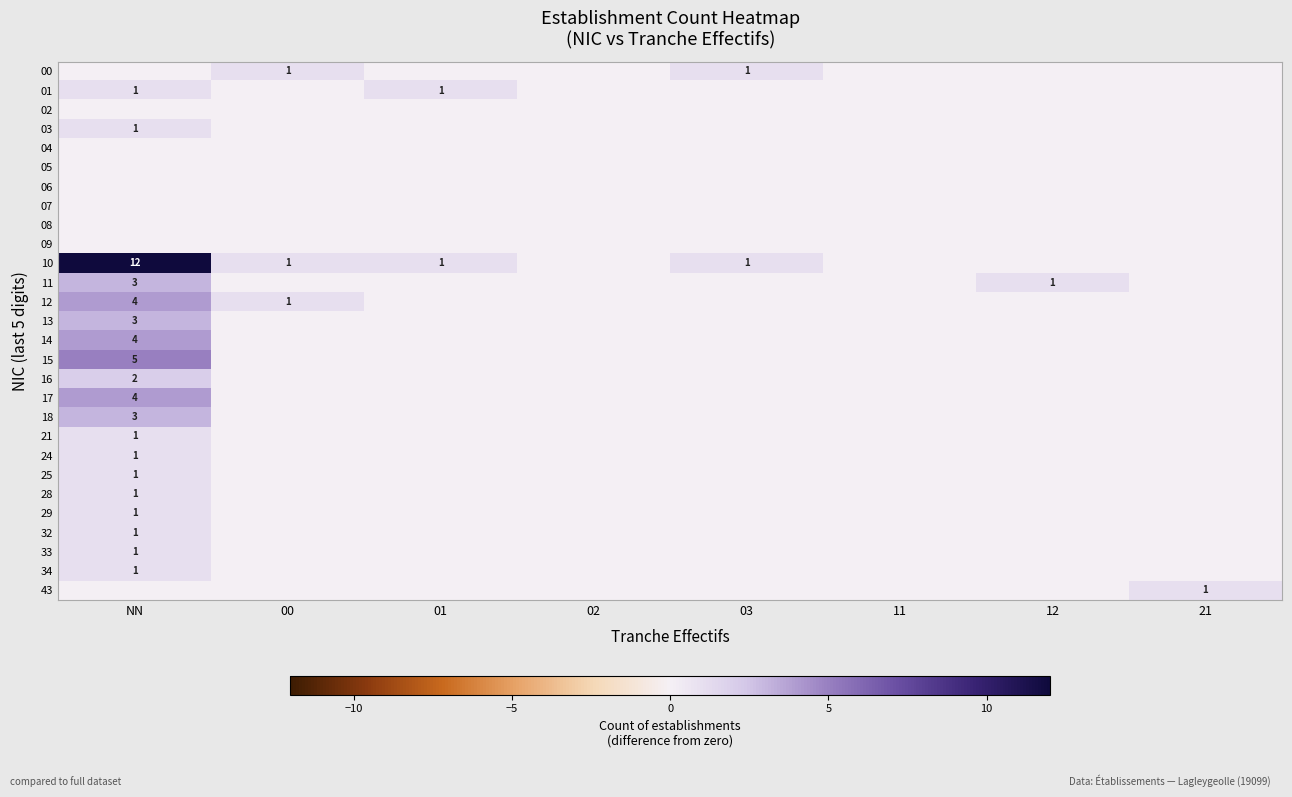

How many categories are shown in the chart?

8